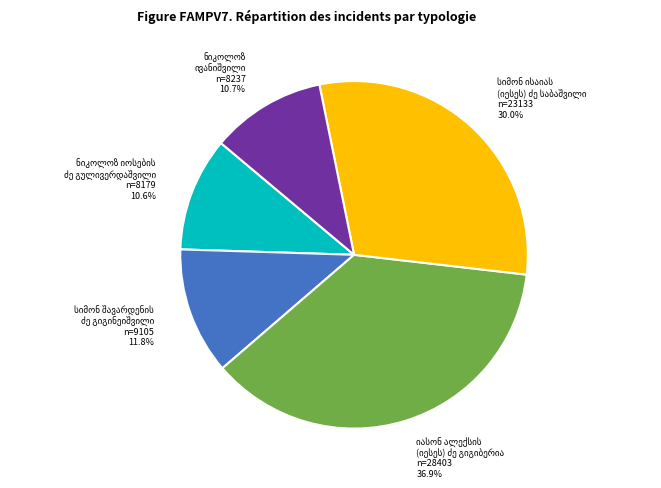

Is there any slice that represents more than half of the pie?

No